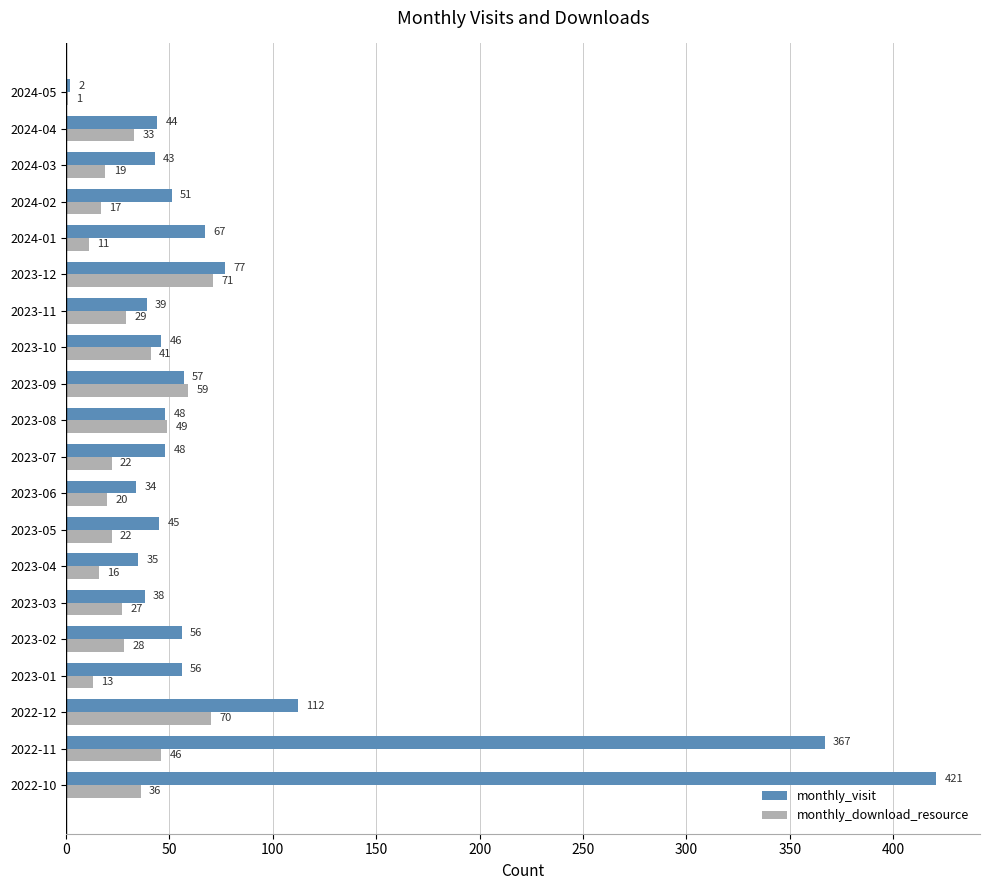

Is it true that monthly_visit equals 48 at 2023-07?

True